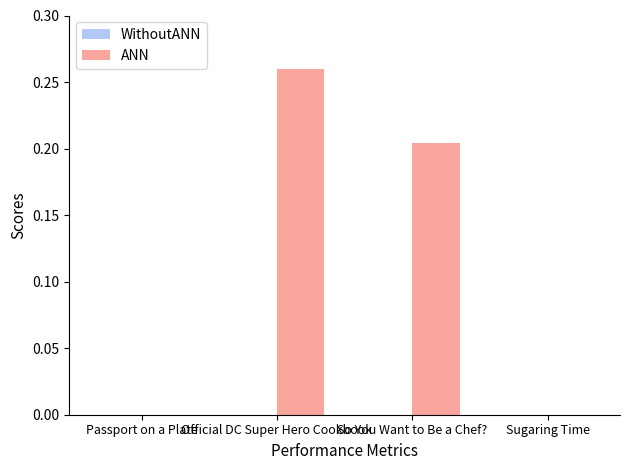

Which series changed the most between Passport on a Plate and Official DC Super Hero Cookbook?

ANN